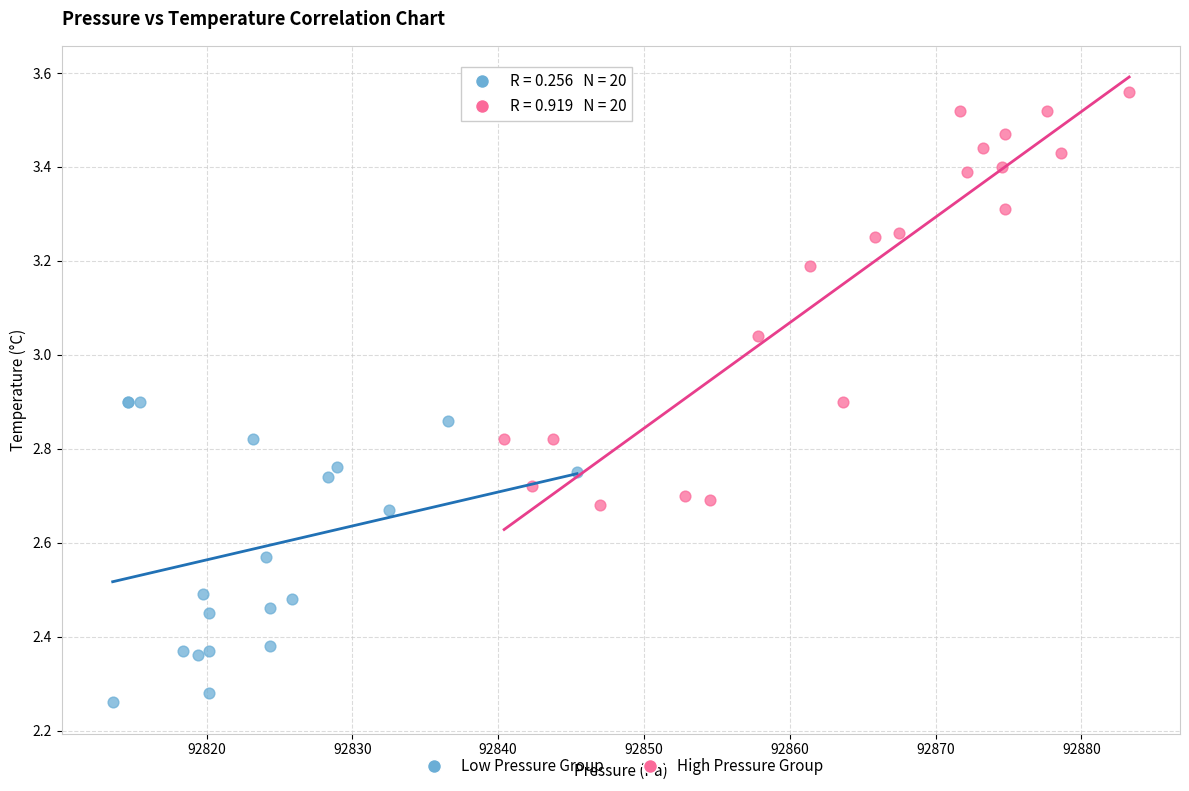

Which series contains the highest Y value?

High Pressure Group